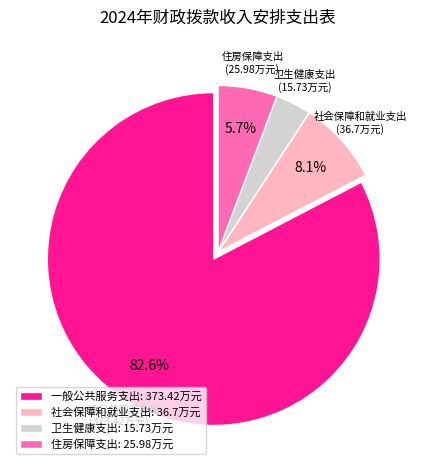

Which has a higher value, 社会保障和就业支出 or 卫生健康支出?

社会保障和就业支出